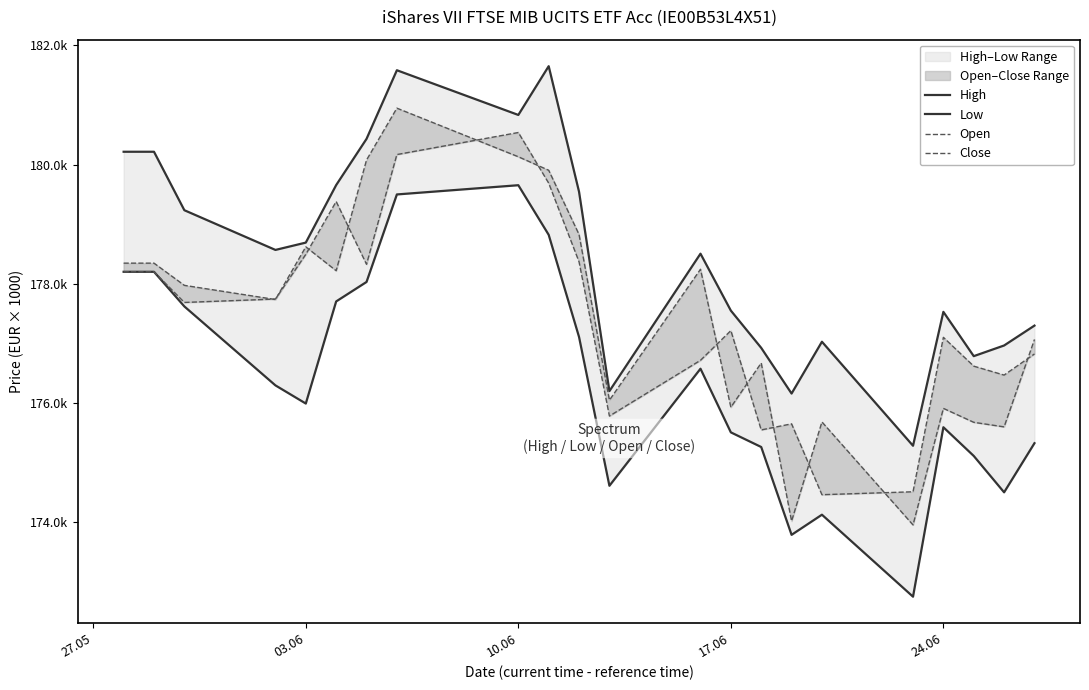

What is the minimum value for Open?

174455